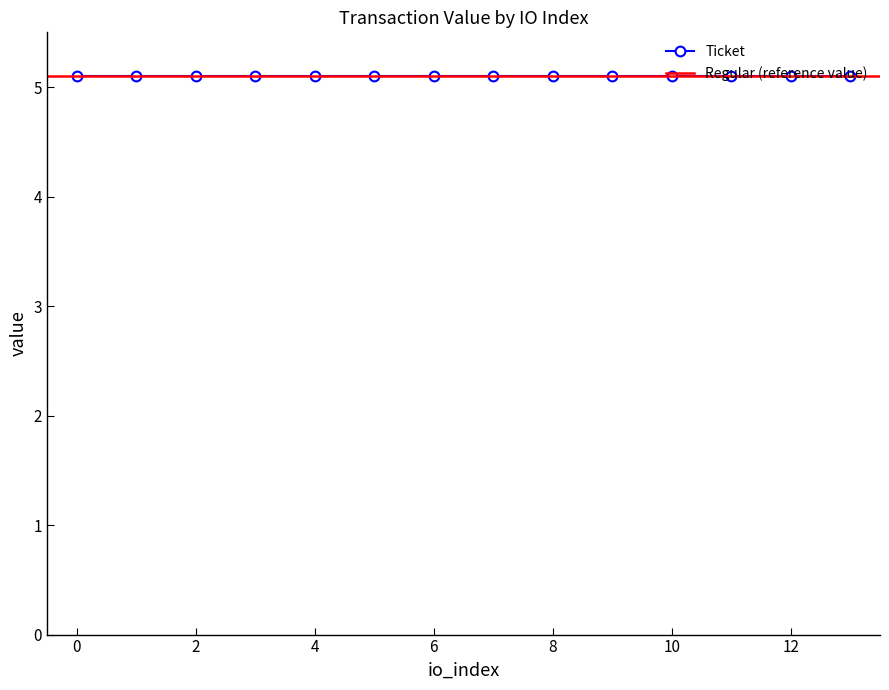

What is the value of the Ticket point at the 1st from the left?

5.1